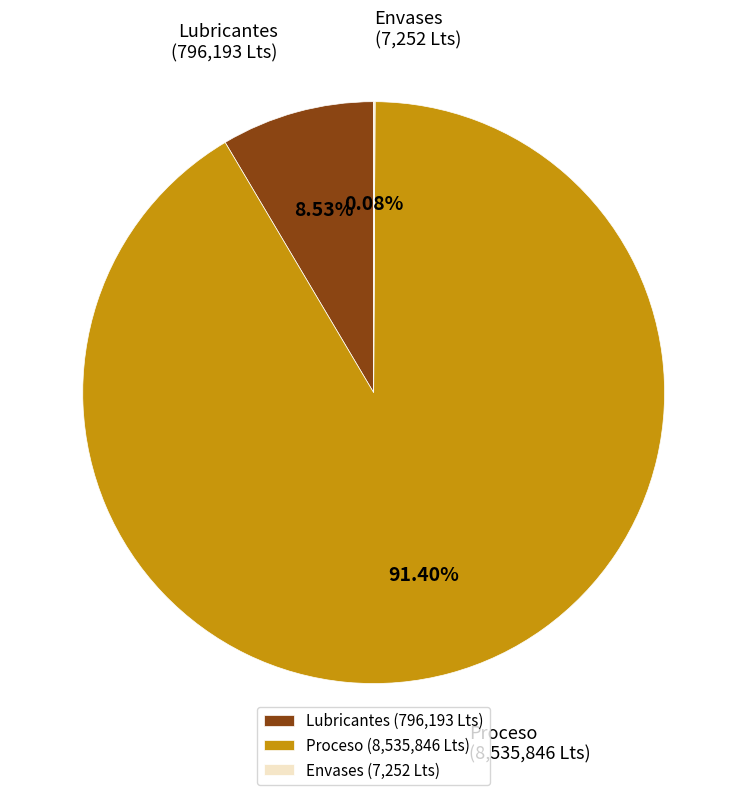

What percentage is the Proceso slice, to the nearest percent?

91%